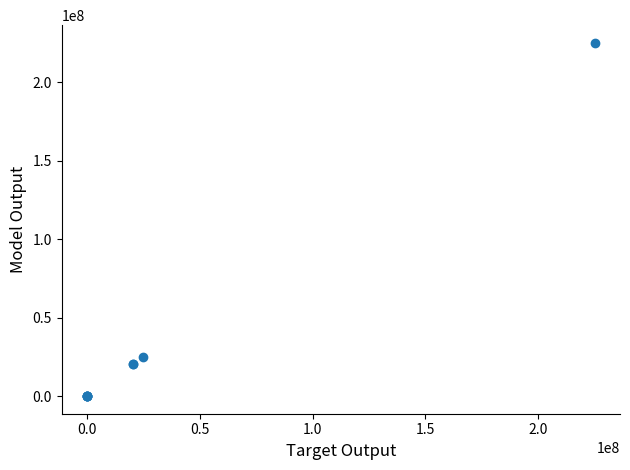

What Y value in the scatter plot is closest to 112500000?

25000000.0